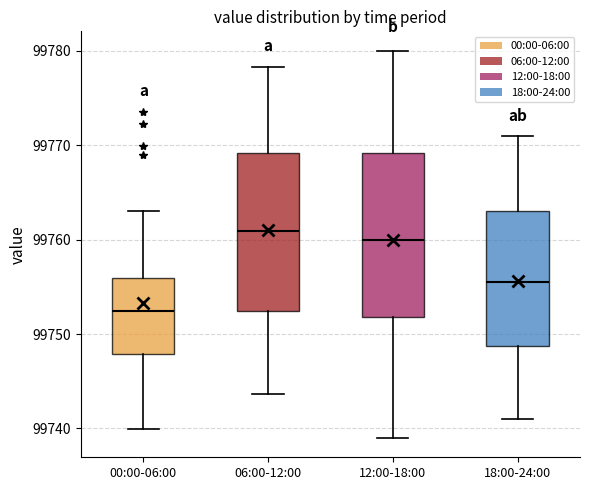

Which box's median line is the lowest?

00:00-06:00